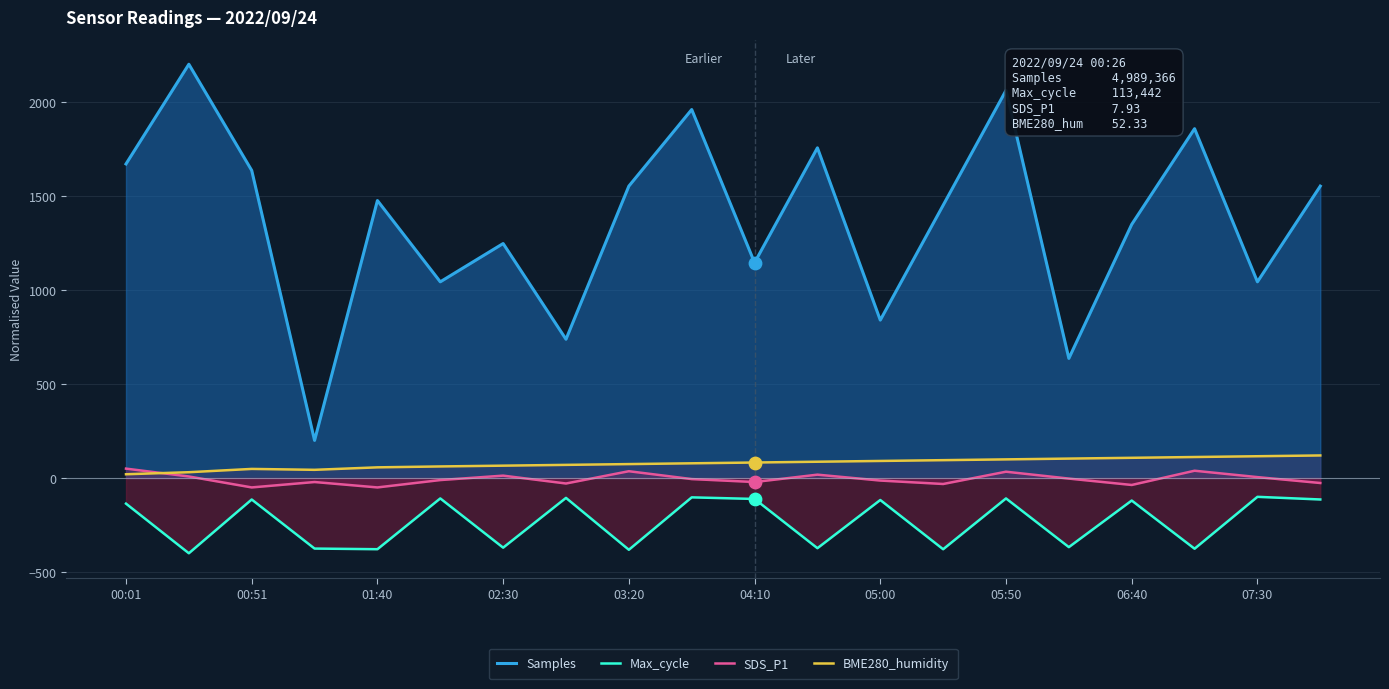

Which series contains the highest Y value?

Samples